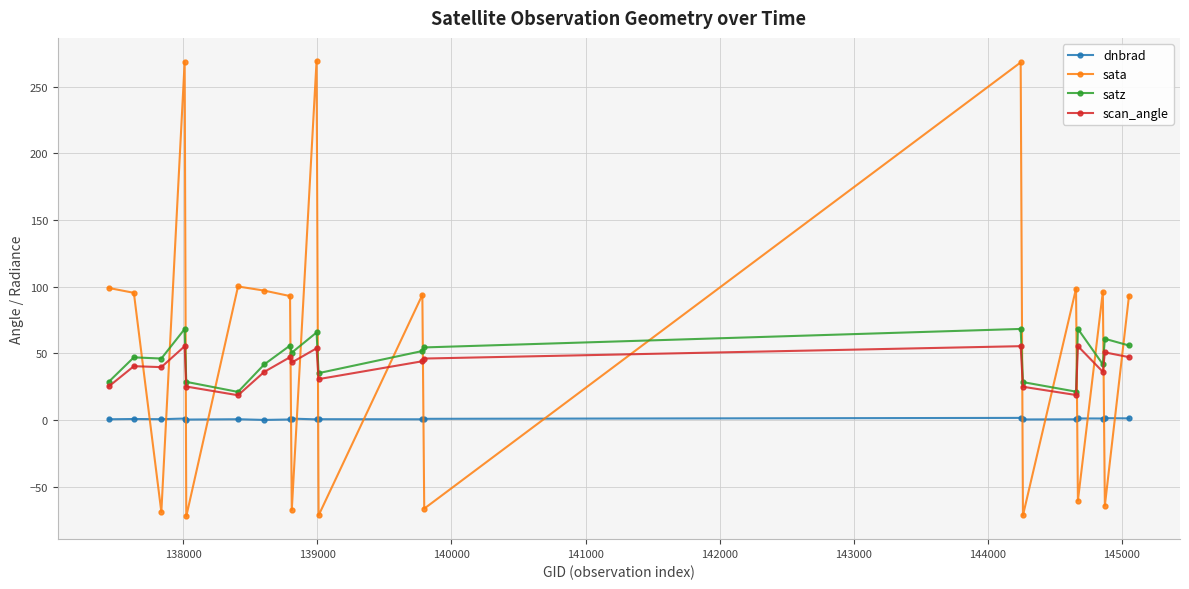

True or false: sata and satz cross at least once.

True